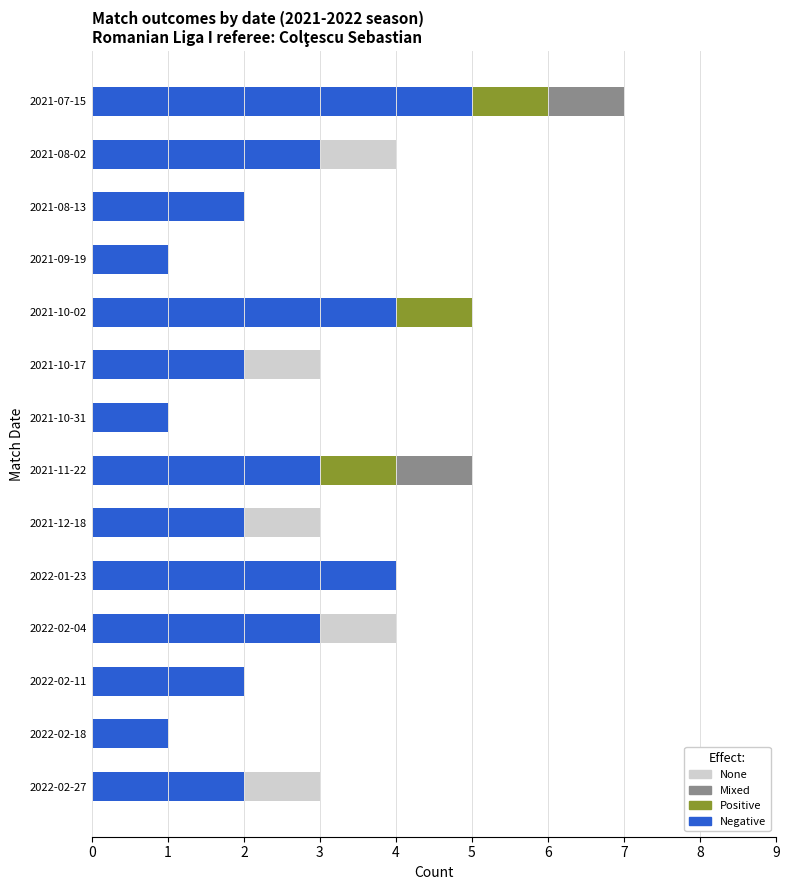

At which category is the sum across all series the highest?

2021-07-15